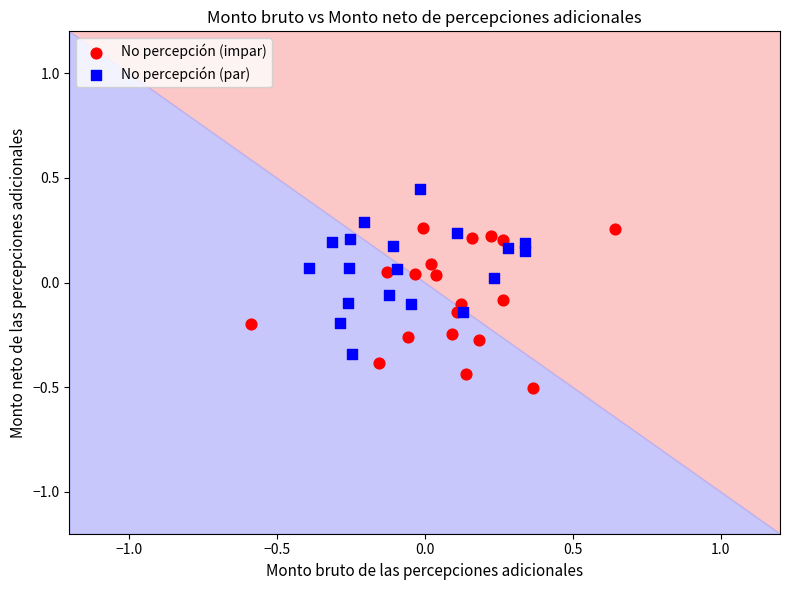

Which series reaches the maximum Y coordinate?

No percepción (par)